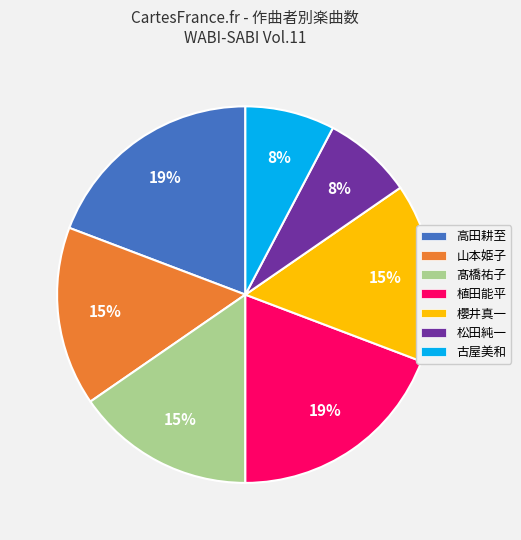

Does any single category account for the majority?

No